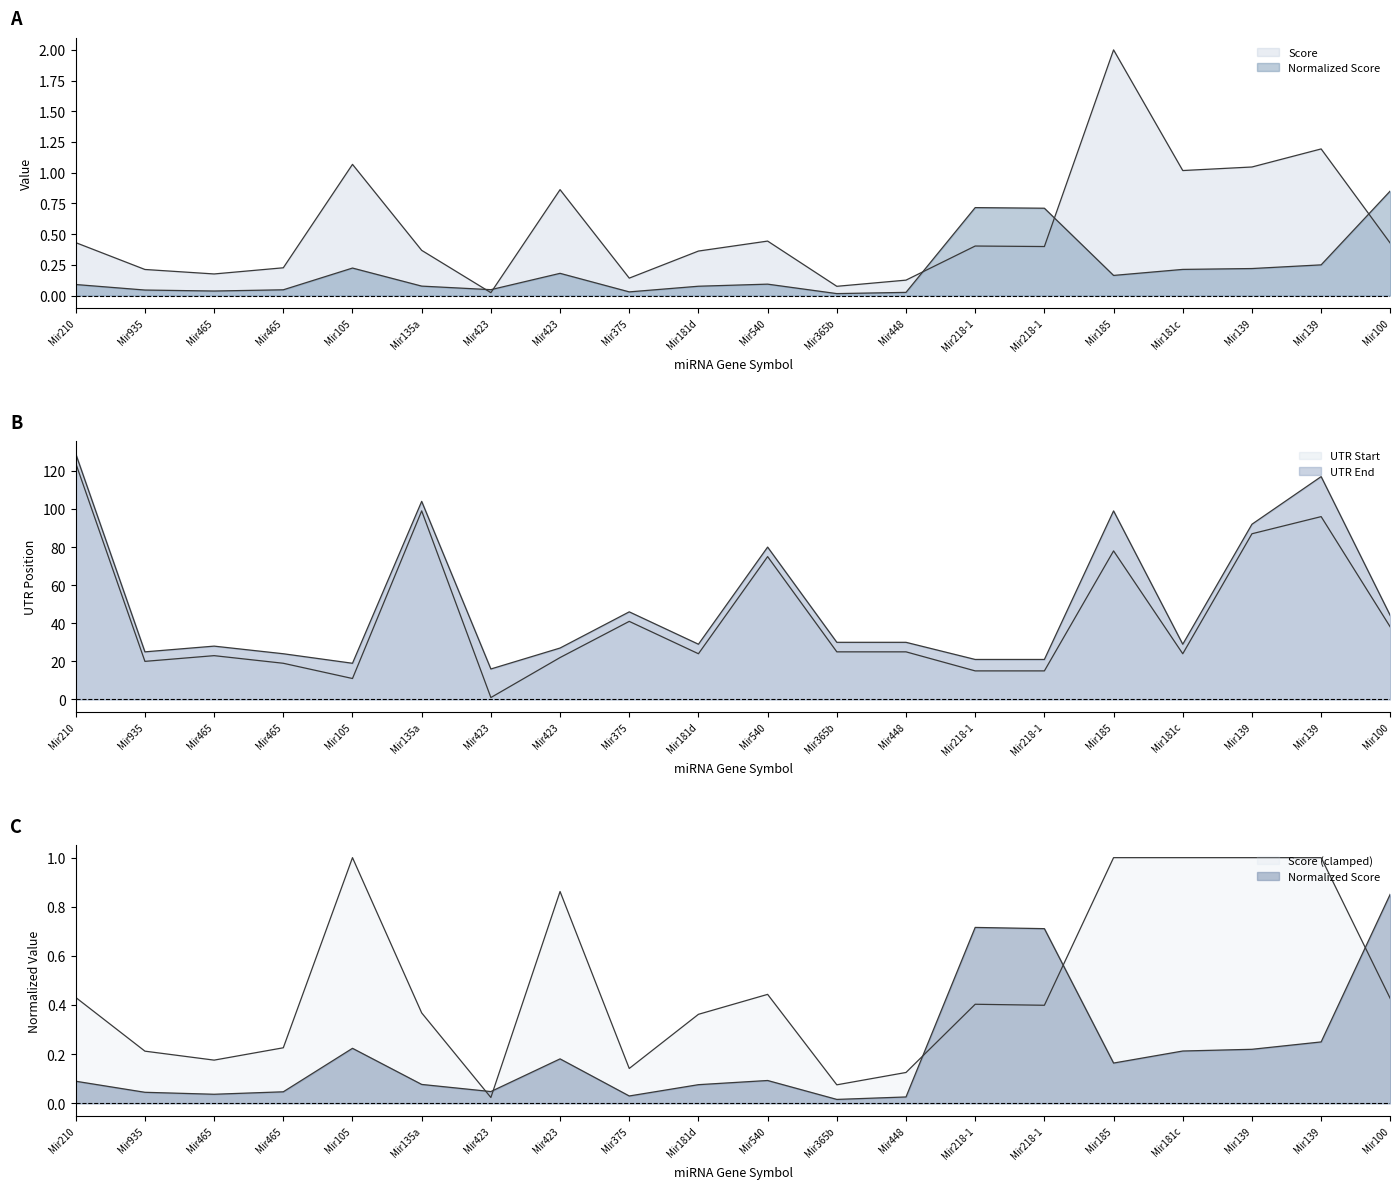

Read the Normalized Score value at Mir135a.

0.1